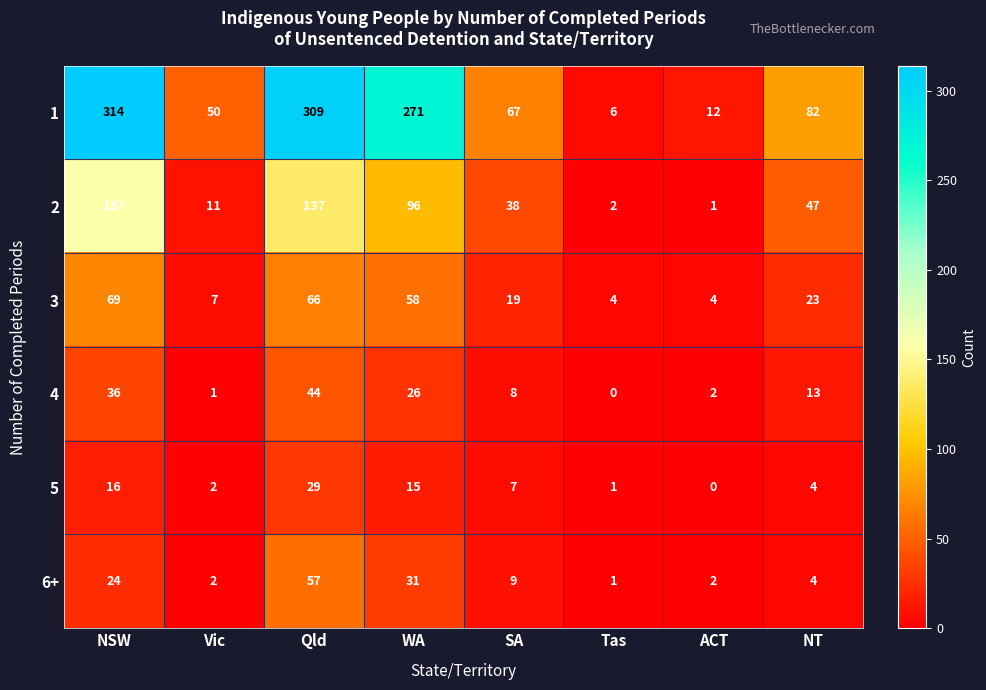

At Qld, list the series in order from largest to smallest.

1, 2, 3, 6+, 4, 5